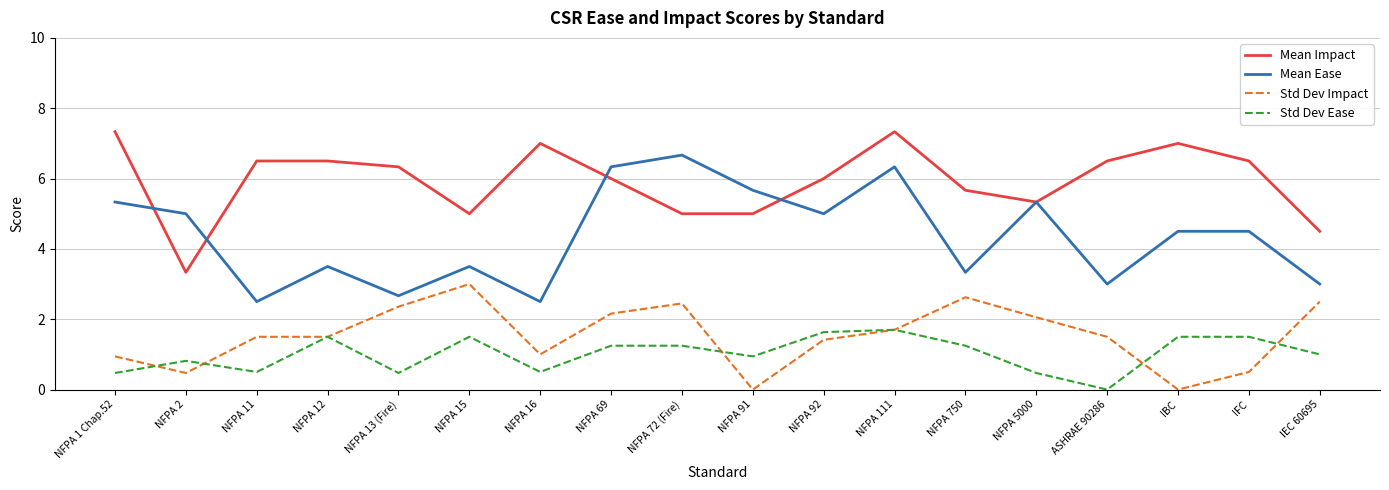

At which category is the sum across all series the highest?

NFPA 111